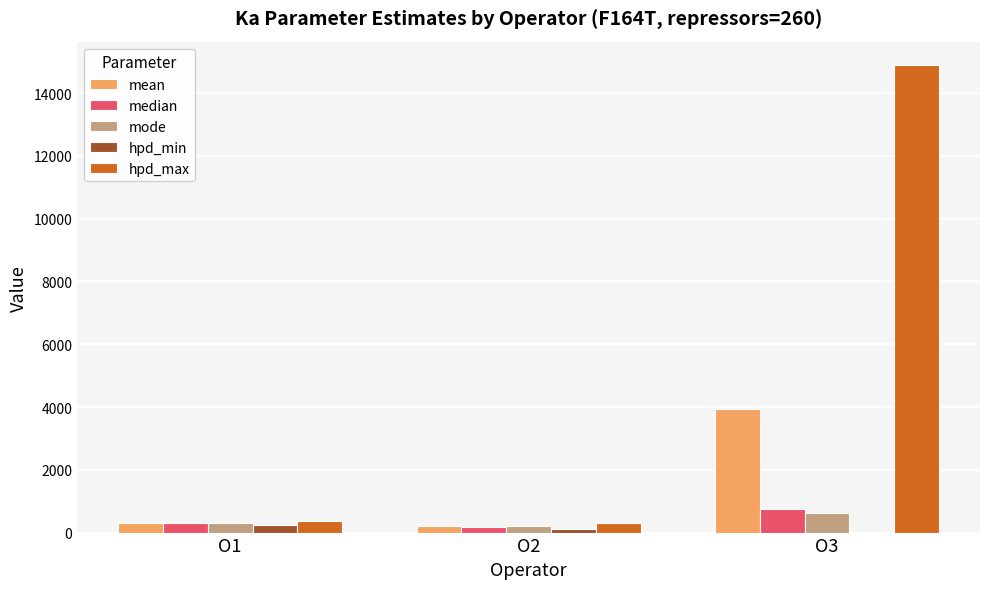

Which series has the largest total across all categories?

hpd_max